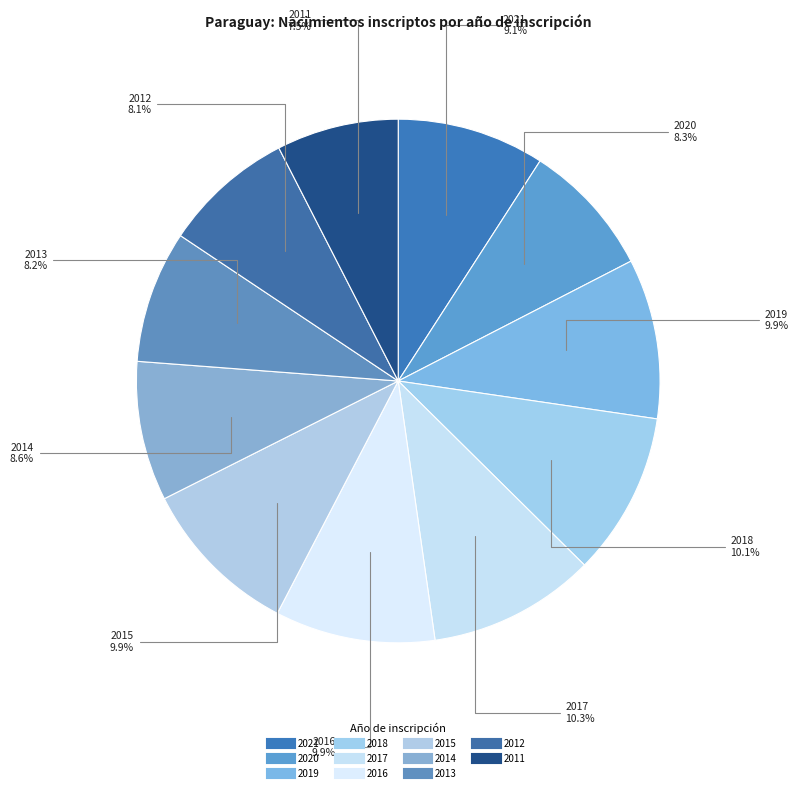

Count the number of slices in the pie.

11